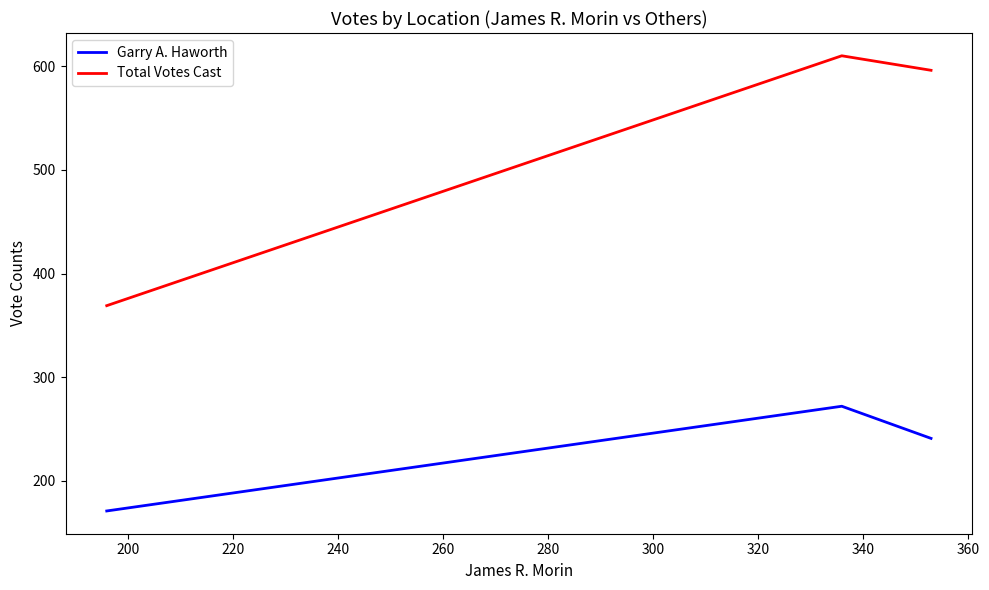

What is the difference between the maximum and minimum values in the Garry A. Haworth series?

101